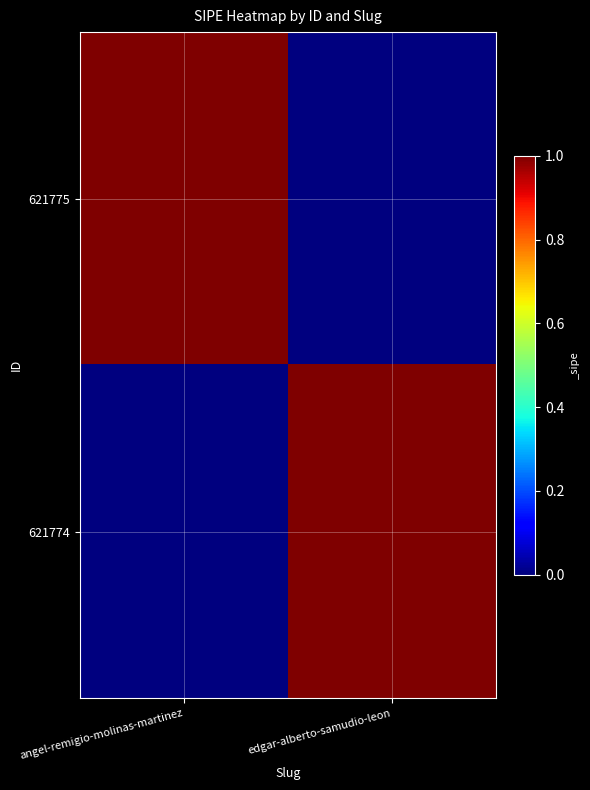

At which category does the chart reach its peak across all series?

angel-remigio-molinas-martinez